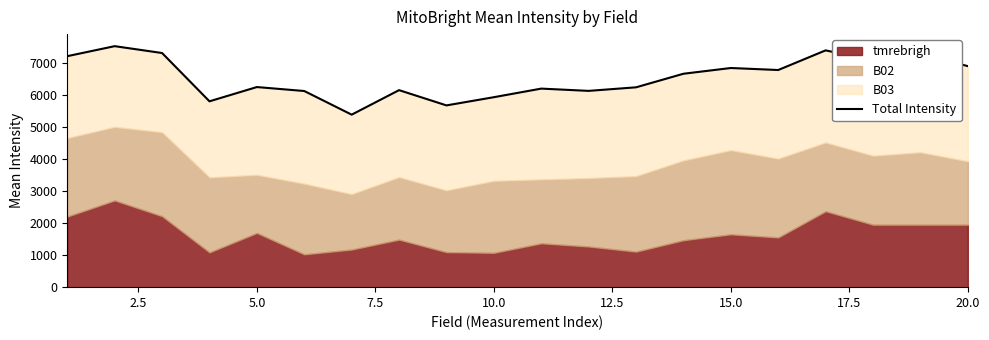

What is the value of the 3rd point from the left?

7314.5